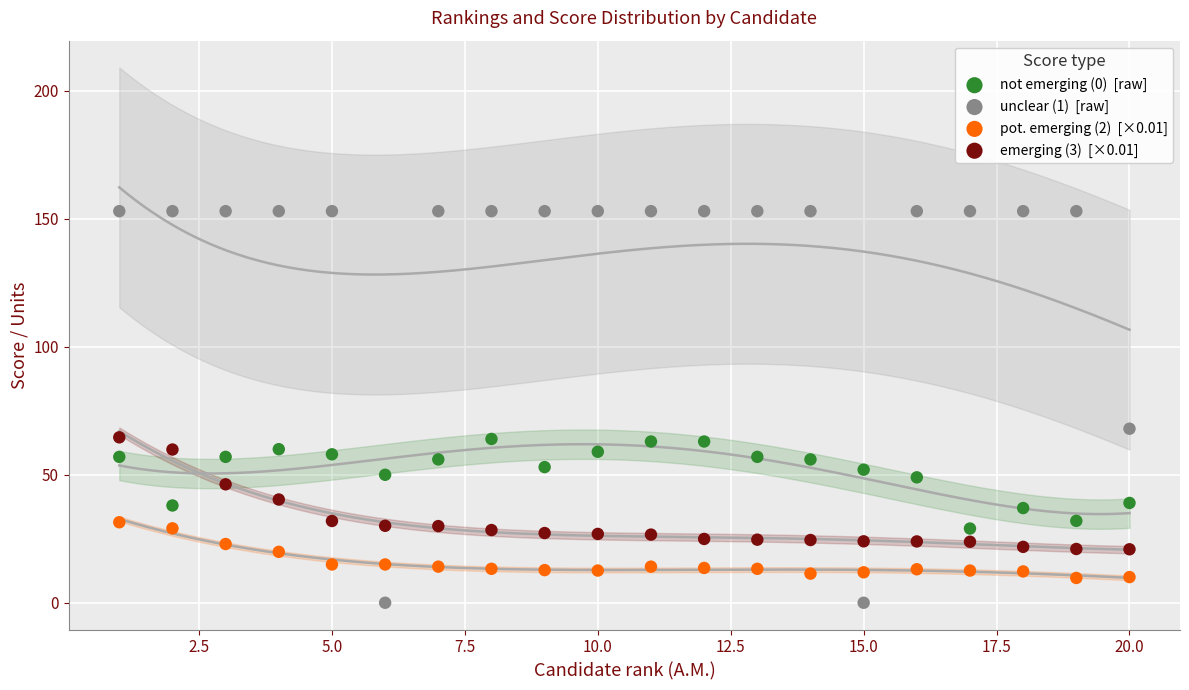

Across all data points, what is the range of Y values (max minus min)?

153.0